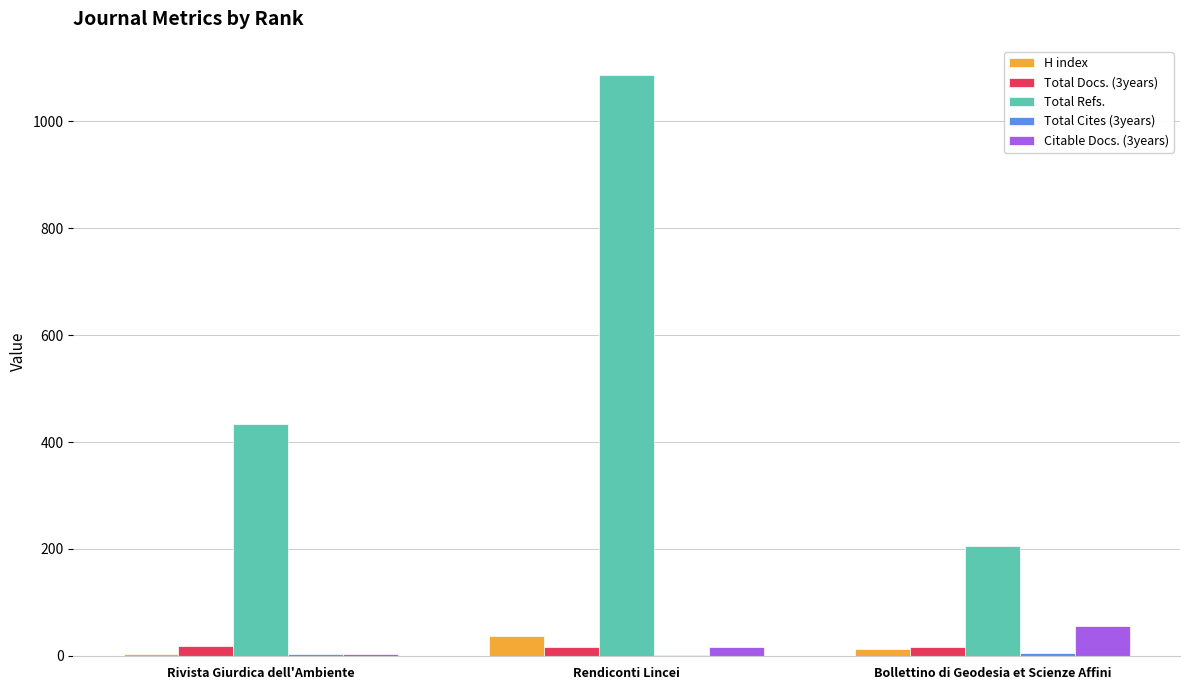

Which series has the widest spread of values?

Total Refs.